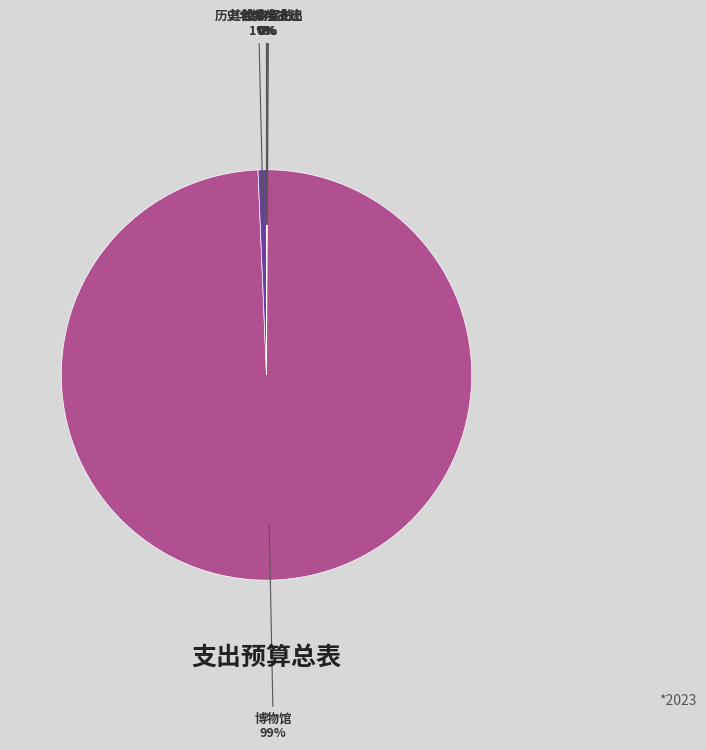

Is it true that 博物馆 is 91% of the pie?

False